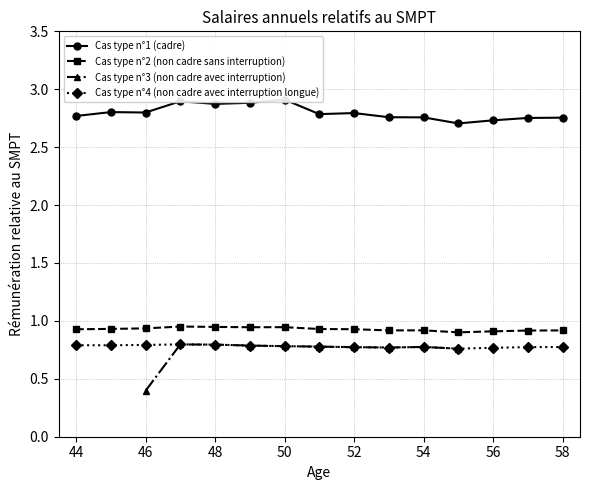

At which label is Cas type n°1 (cadre) closest to 2?

55